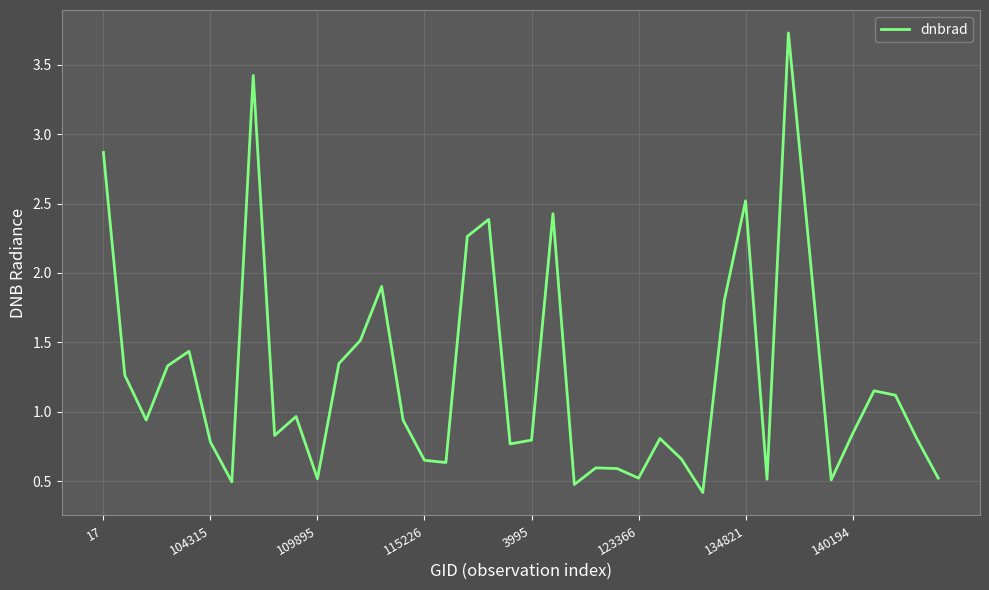

What is the minimum value shown in the chart?

0.4